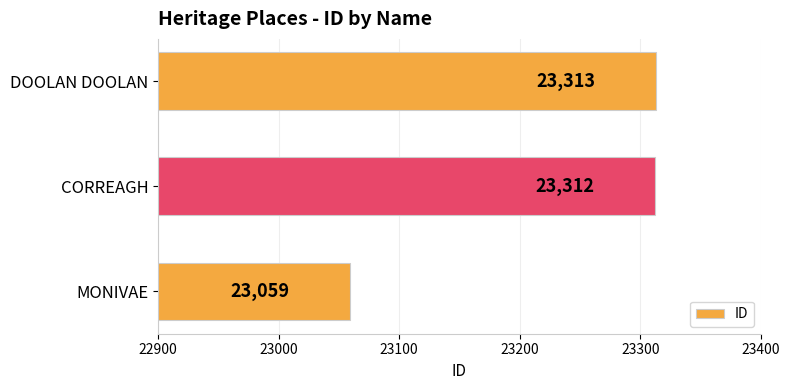

What is the ratio of the value at CORREAGH to the value at DOOLAN DOOLAN?

1.0